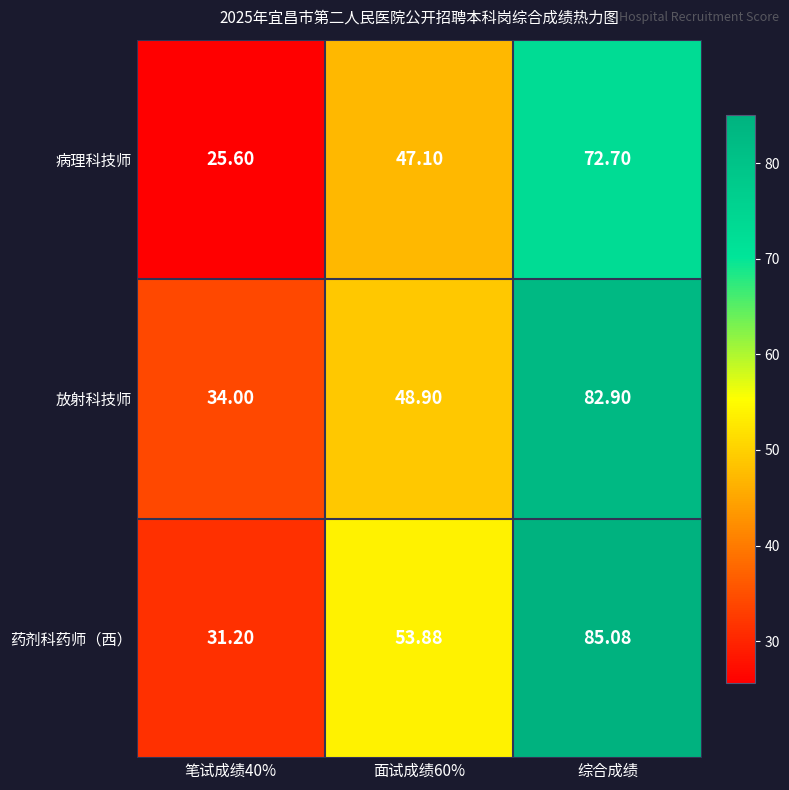

At which label does 放射科技师 reach its peak?

综合成绩